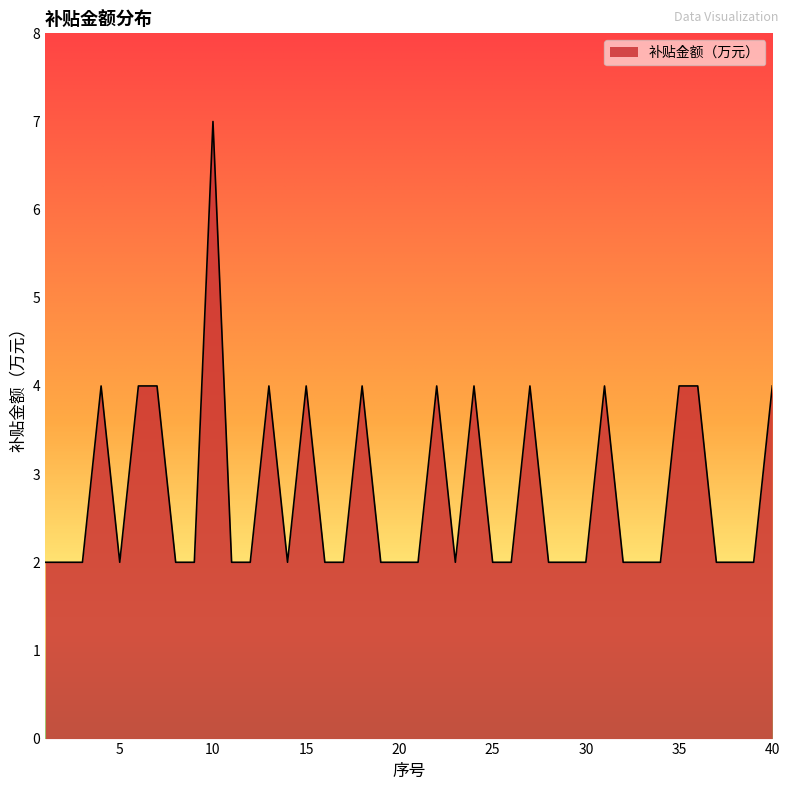

What is the greatest value displayed?

7